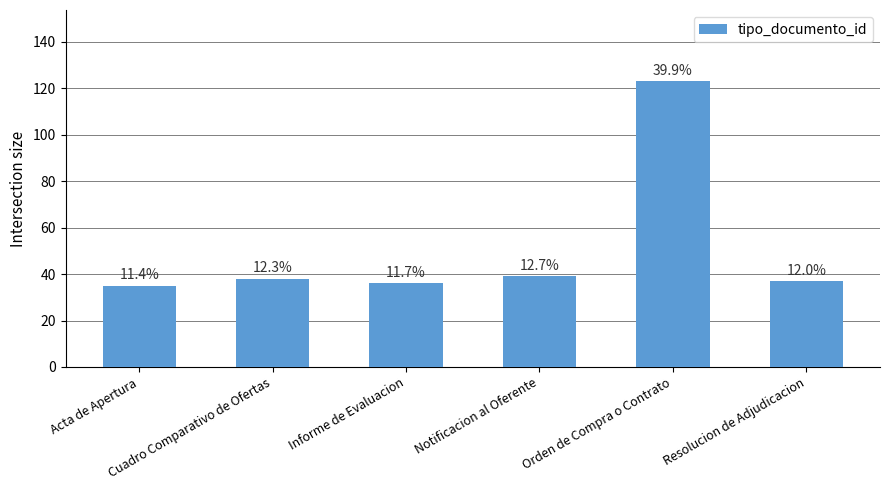

How many bars are there in total?

6